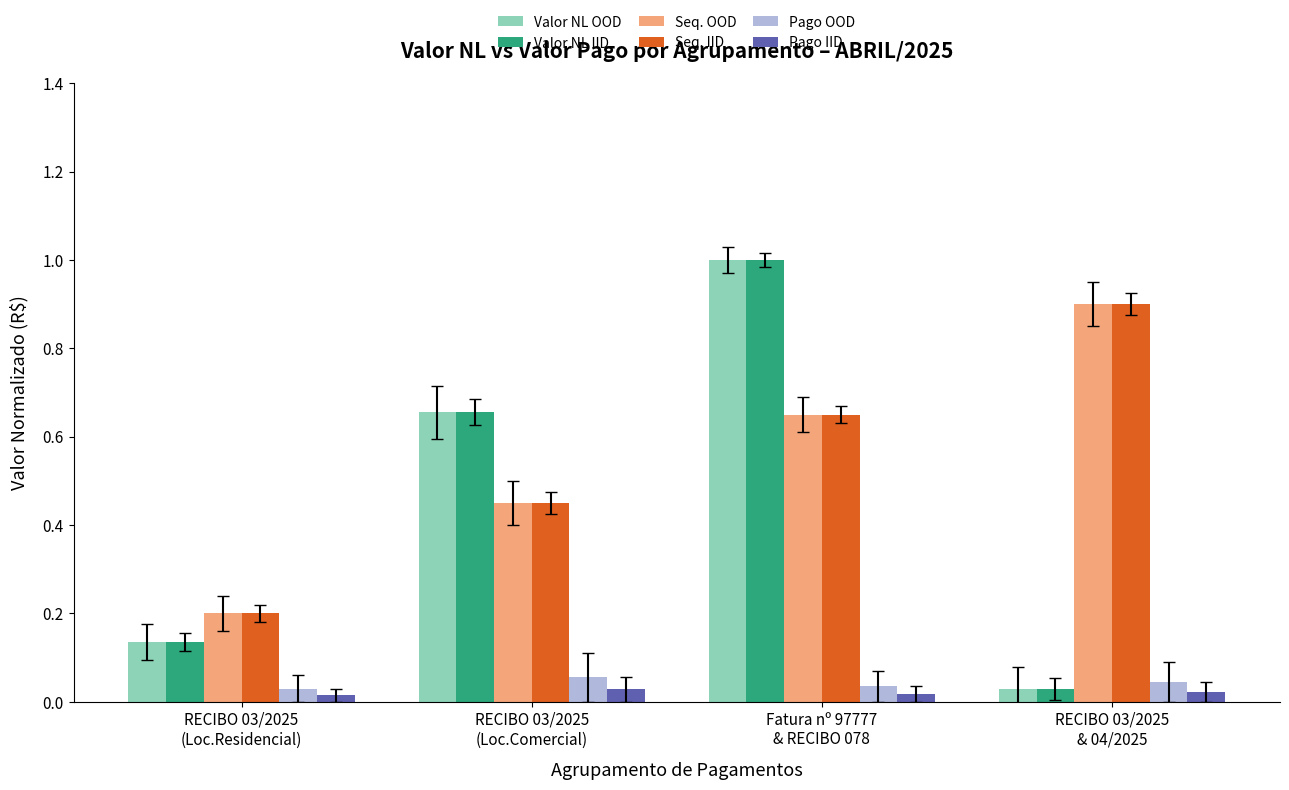

How many series are shown in this chart?

6